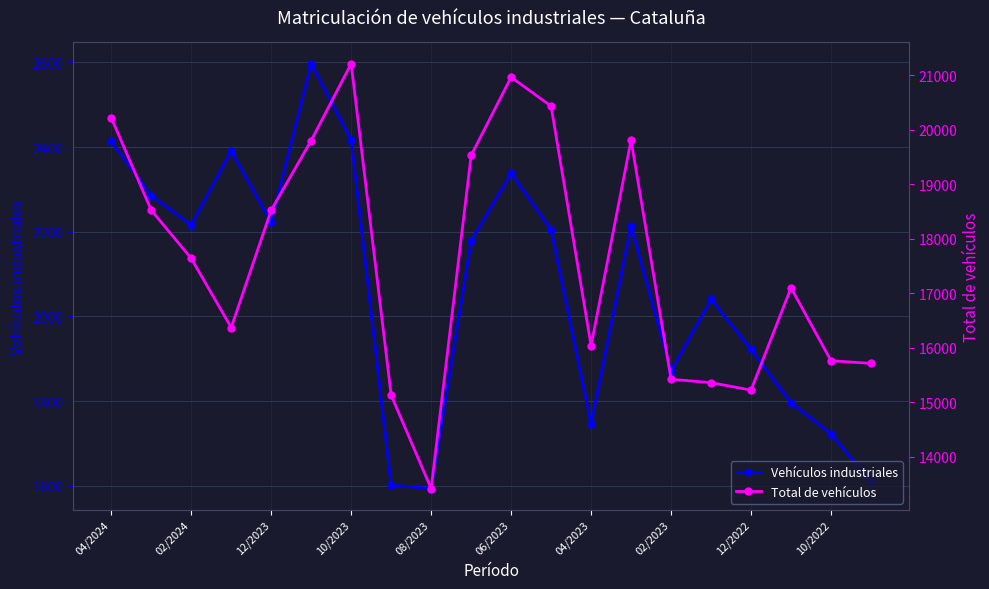

Does the chart display data point markers on the line(s)?

Yes